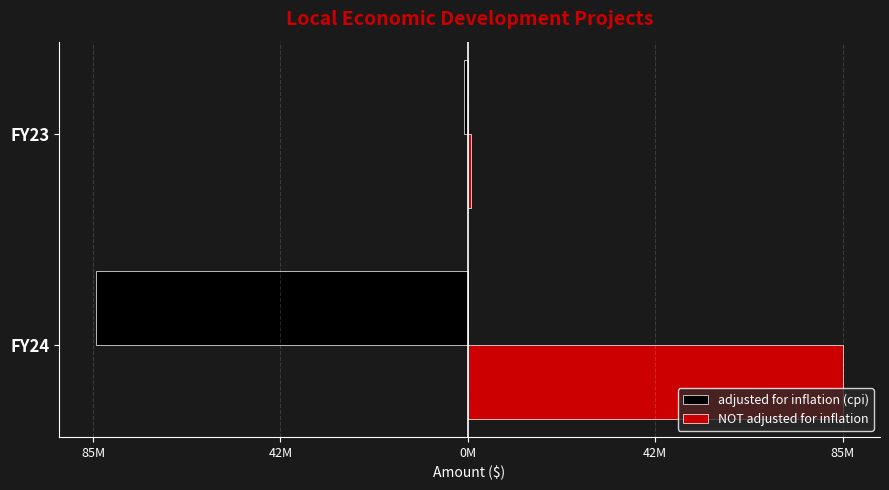

What are all the series names shown in the legend?

adjusted for inflation (cpi), NOT adjusted for inflation